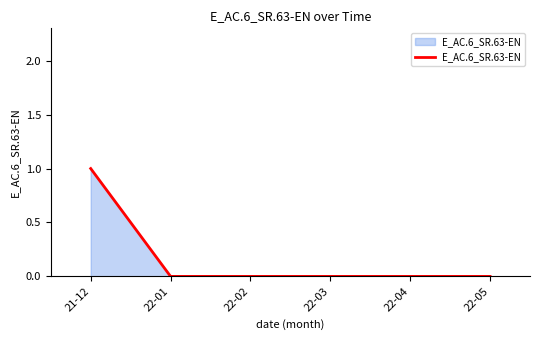

Reading right to left, extract all data points from this chart.

0	0	0	0	0	1